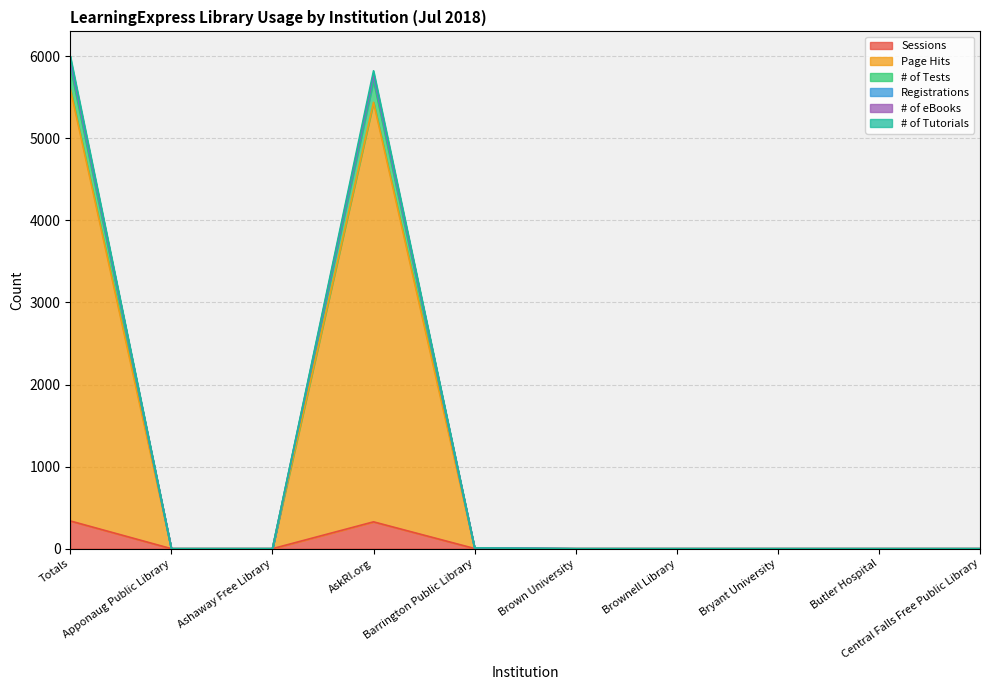

True or false: Sessions has more than 1 interior local peaks.

False